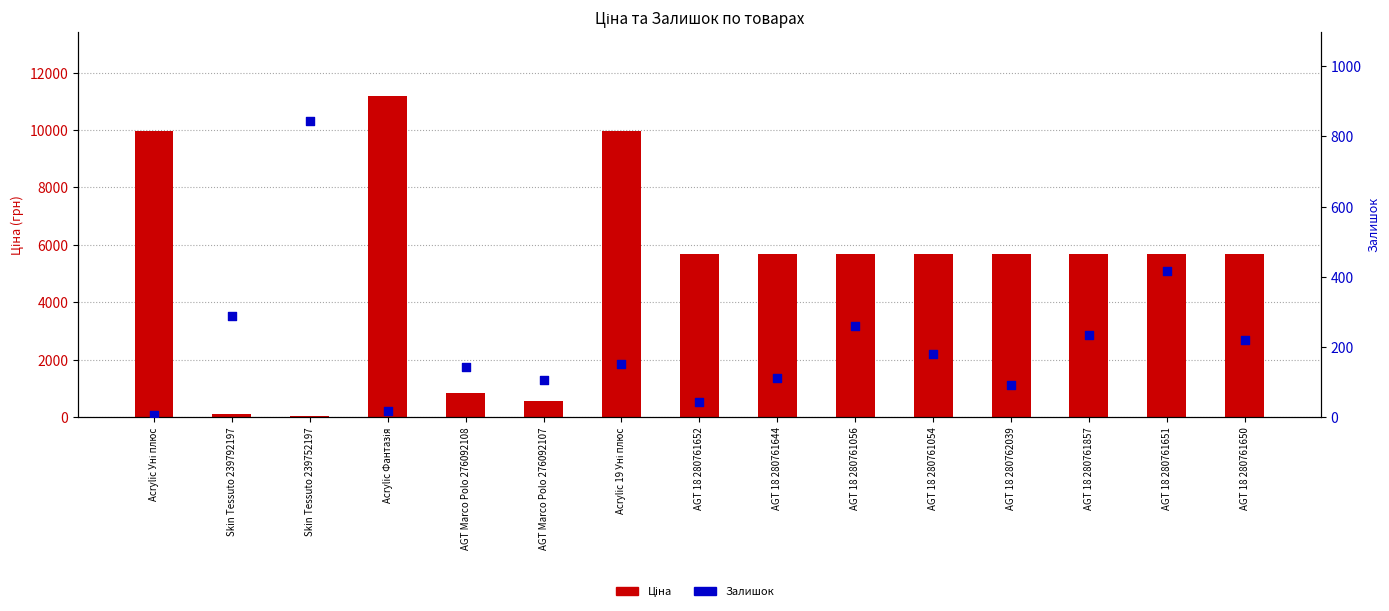

Which series contains the highest Y value?

Ціна